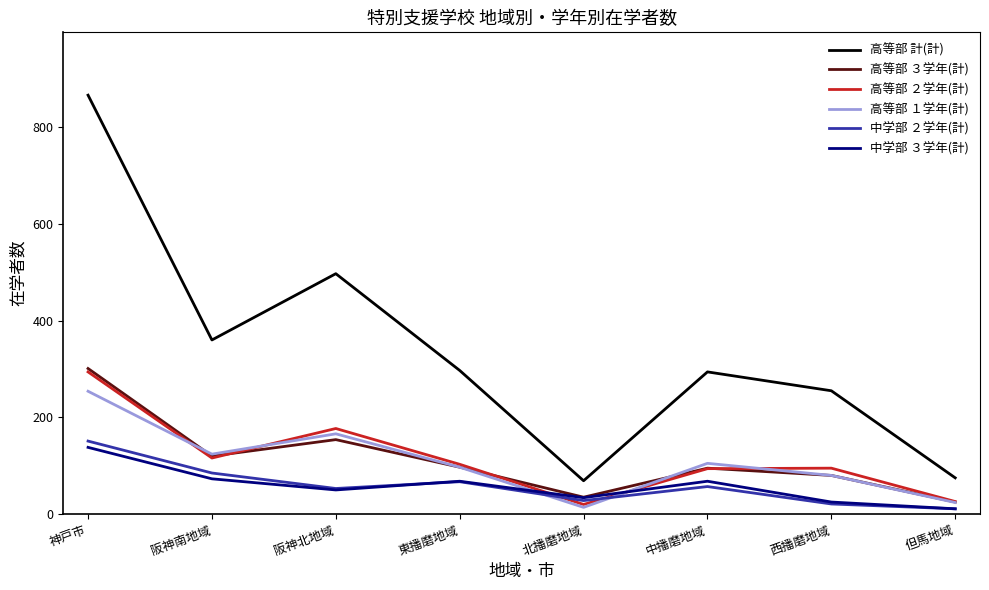

What is the difference between the 中学部 ３学年(計) values at 神戸市 and 中播磨地域?

70